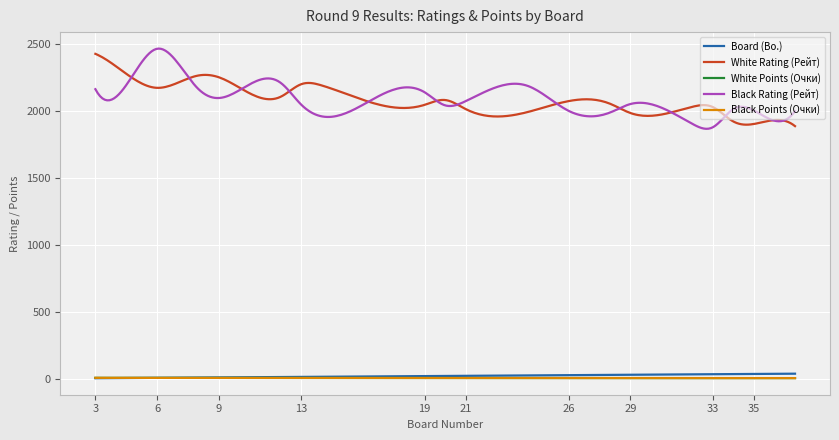

True or false: Black Points (Очки) and White Rating (Рейт) intersect in this chart.

False